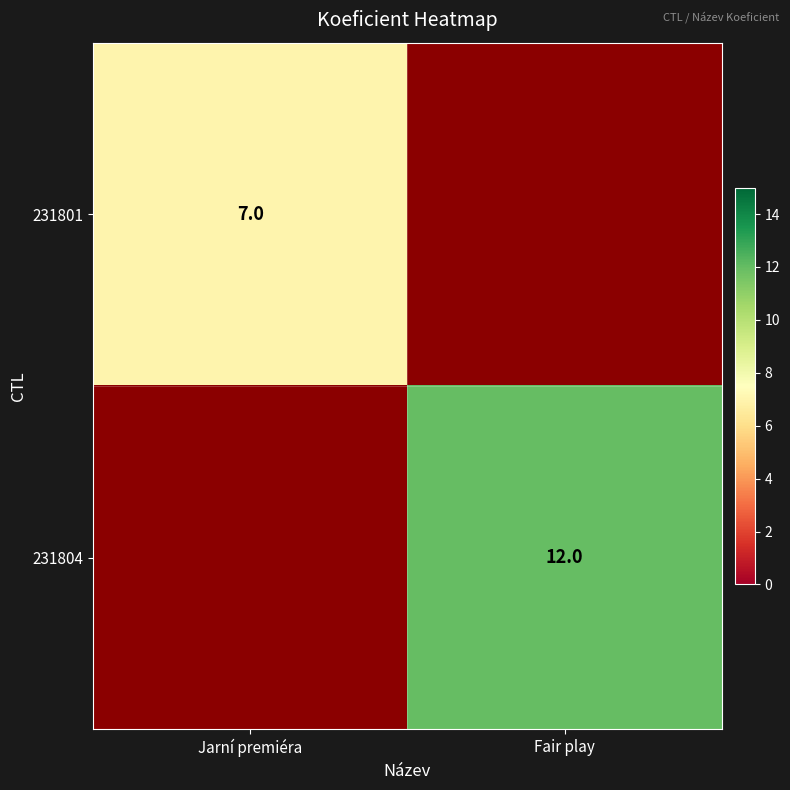

The 231801 series shows 7 at Jarní premiéra. True or false?

True